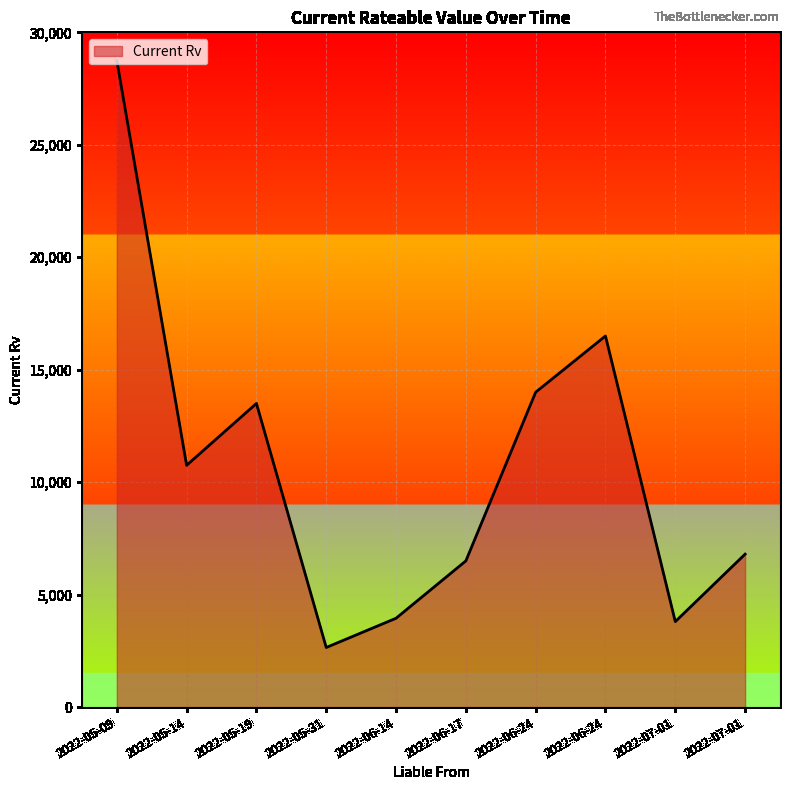

List the labels in order of value, smallest first.

2022-05-31, 2022-07-01, 2022-06-14, 2022-06-17, 2022-07-01, 2022-05-14, 2022-05-19, 2022-06-24, 2022-06-24, 2022-05-09